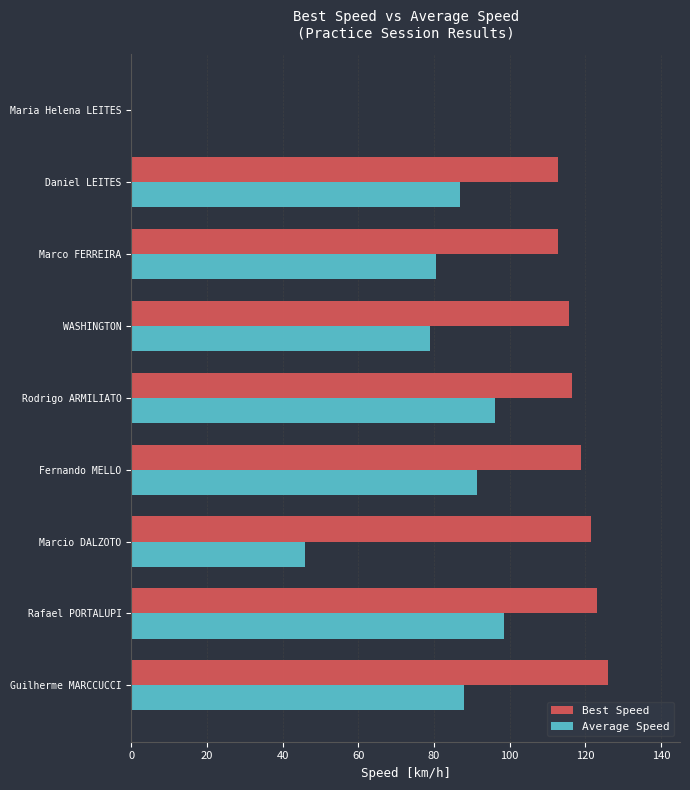

What is the maximum value shown in the chart?

126.1